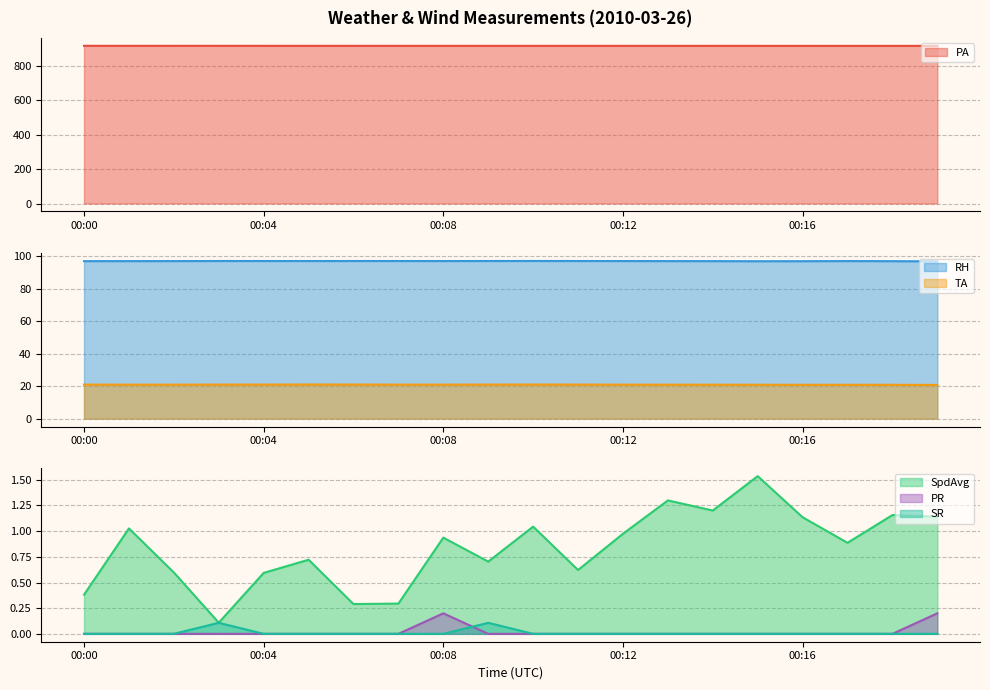

What is the sum of all SpdAvg values?

16.7